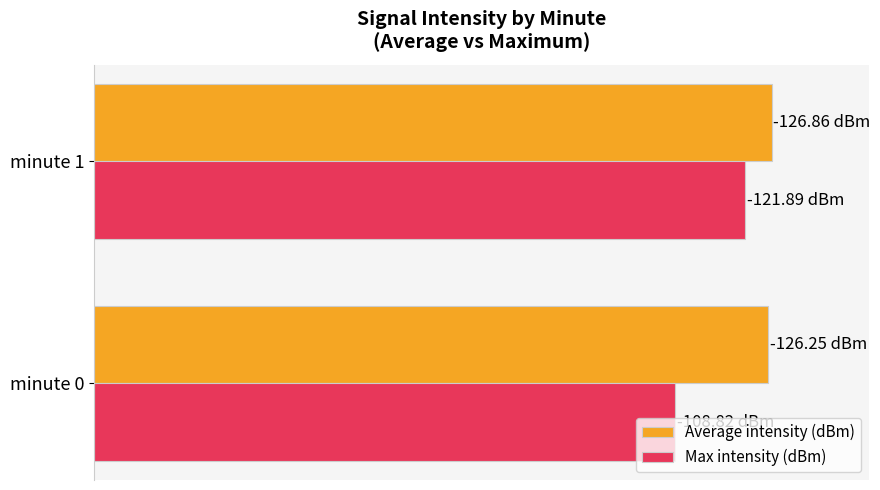

What are all the series names shown in the legend?

Average intensity (dBm), Max intensity (dBm)